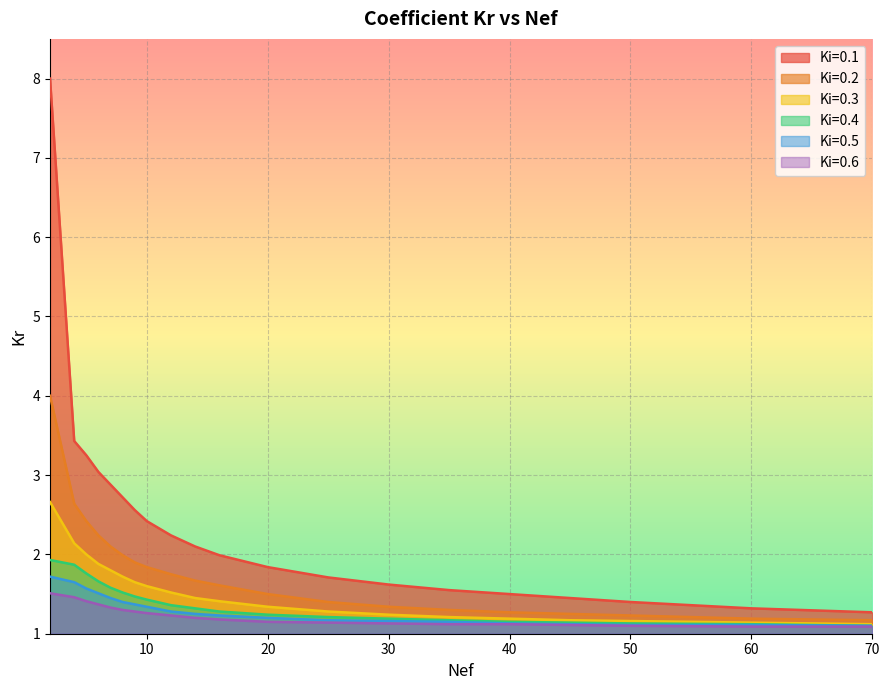

Rank the categories by Ki=0.4 value from lowest to highest.

70, 60, 50, 45, 40, 35, 30, 25, 20, 16, 14, 12, 10, 9, 8, 7, 6, 5, 4, 2